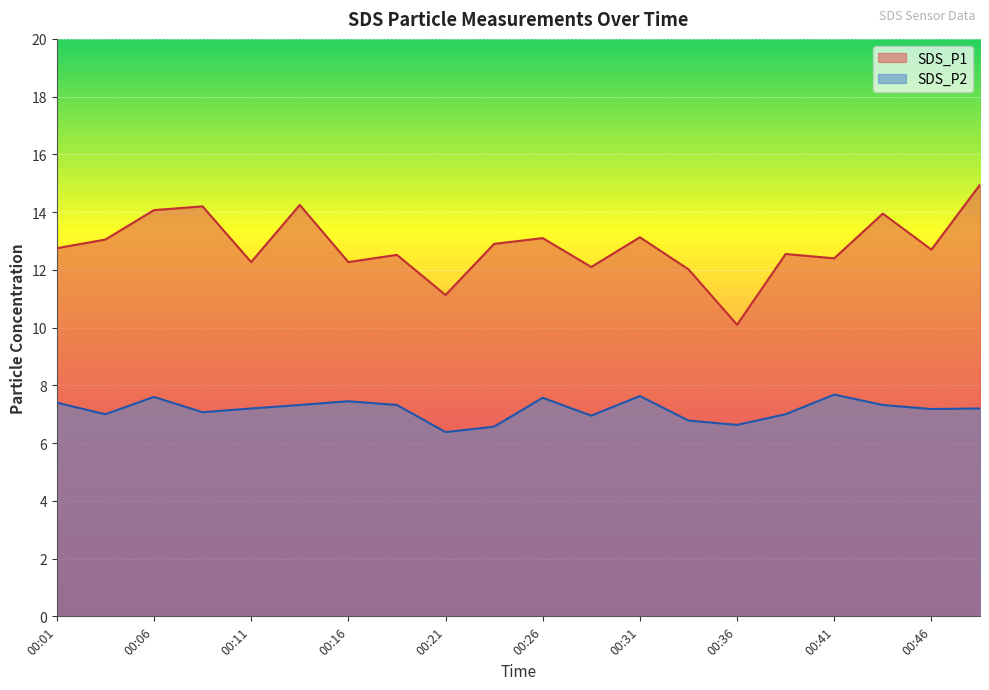

How many lines are shown in the chart?

2